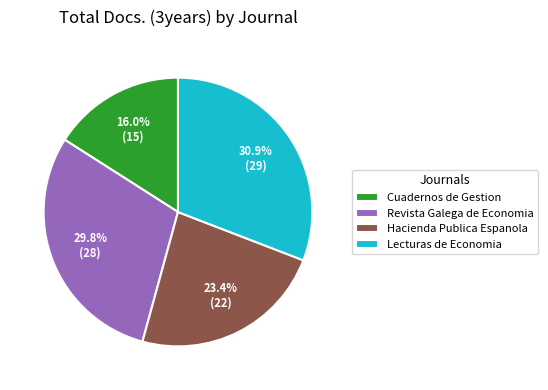

True or false: Revista Galega de Economia accounts for 16% of the total.

False